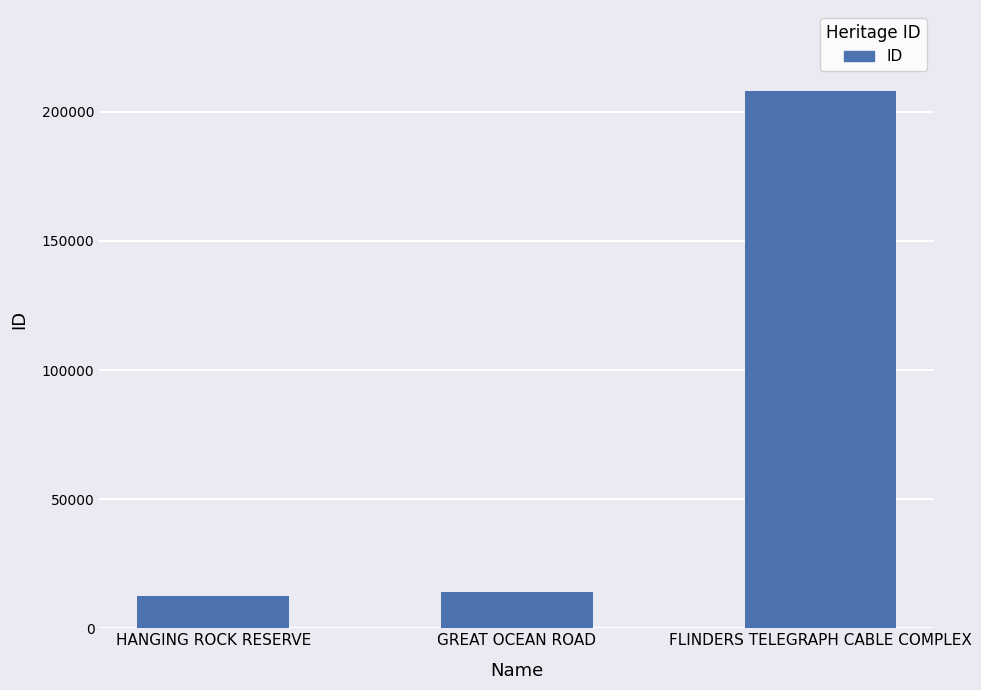

How many data points does each series have?

3